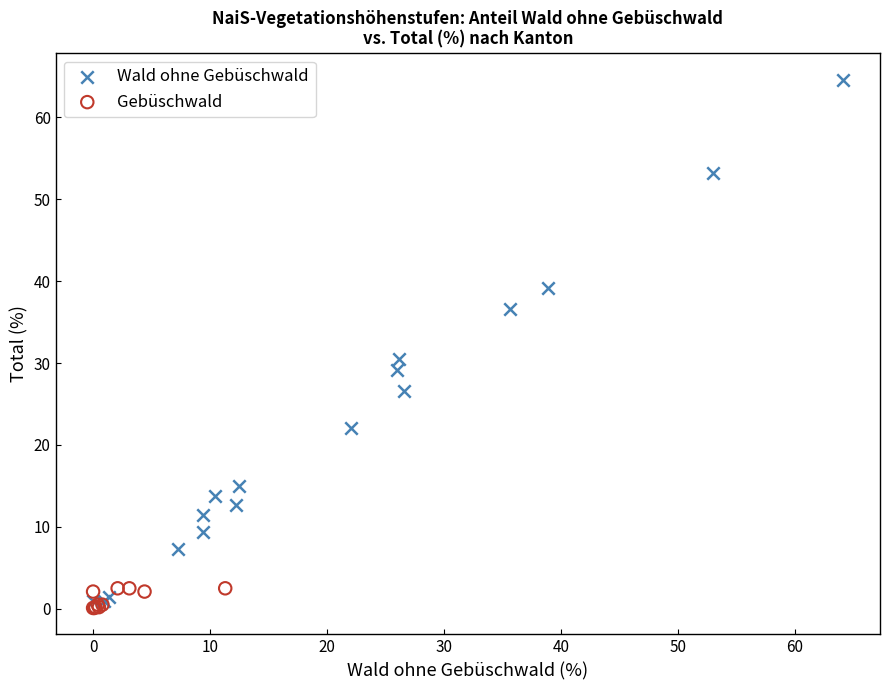

Which series has the widest spread of Y values?

Wald ohne Gebüschwald